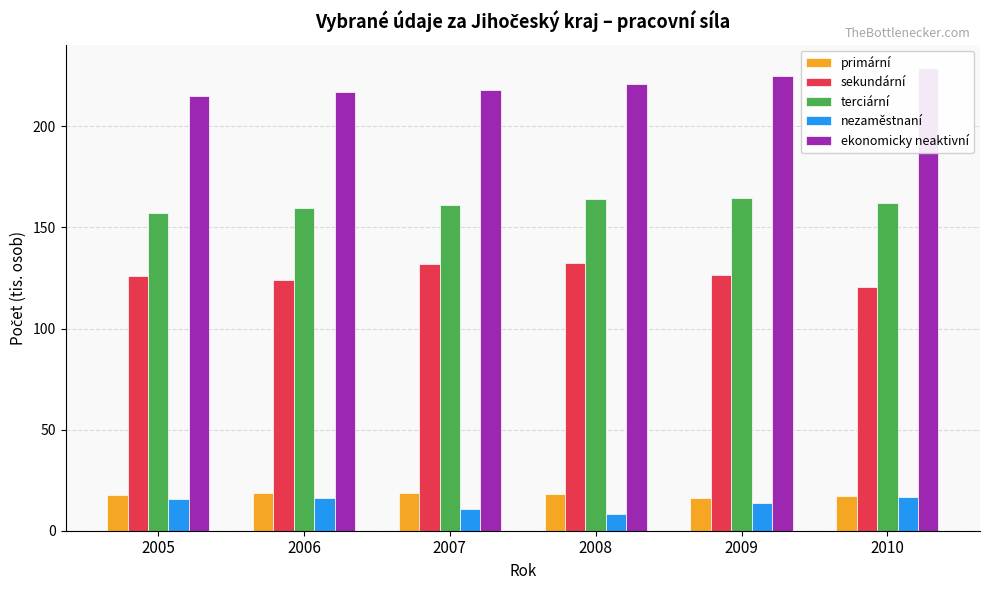

What is the difference between the highest and lowest values at 2008?

212.2